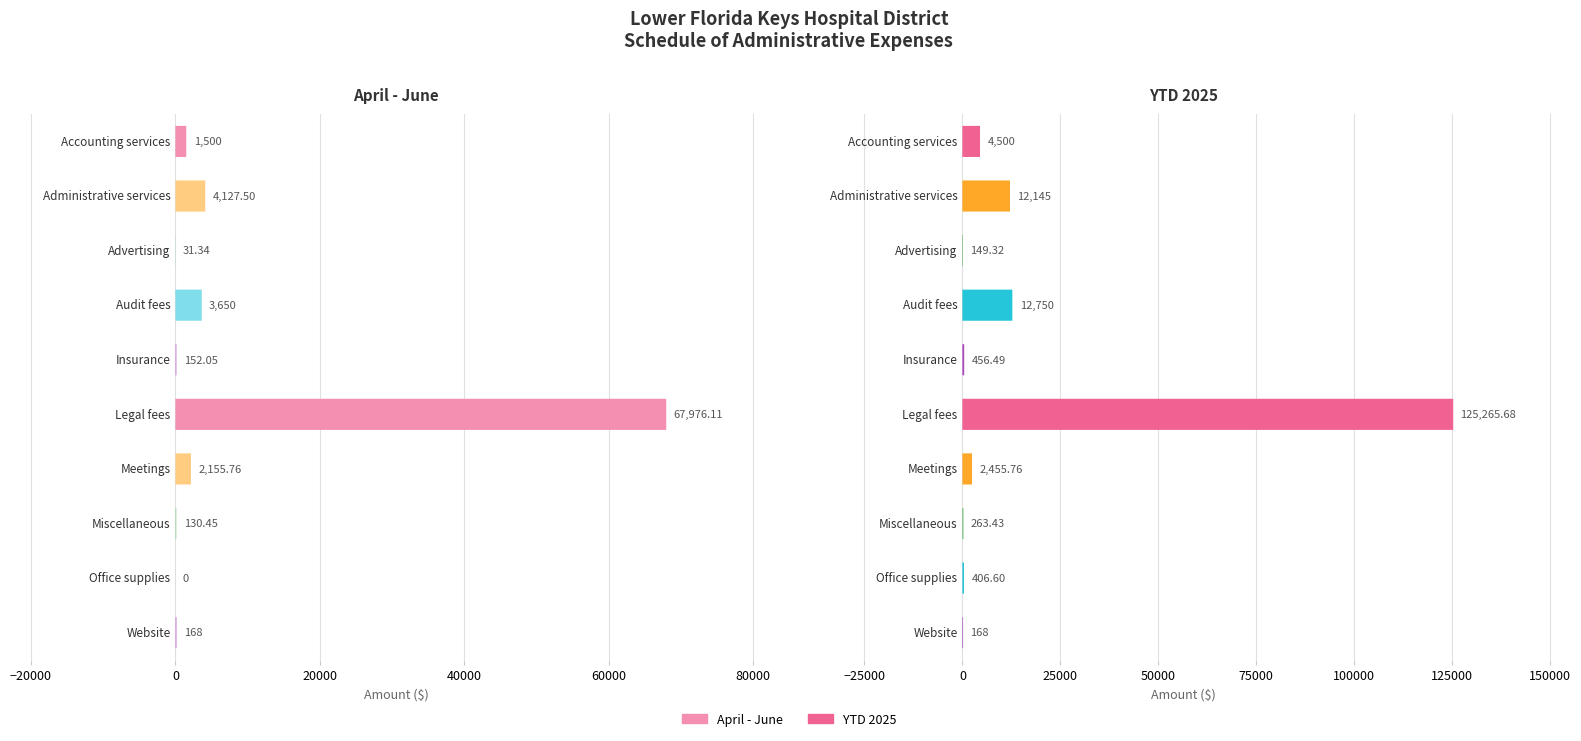

Rank the series at Advertising from lowest to highest value.

April - June, YTD 2025